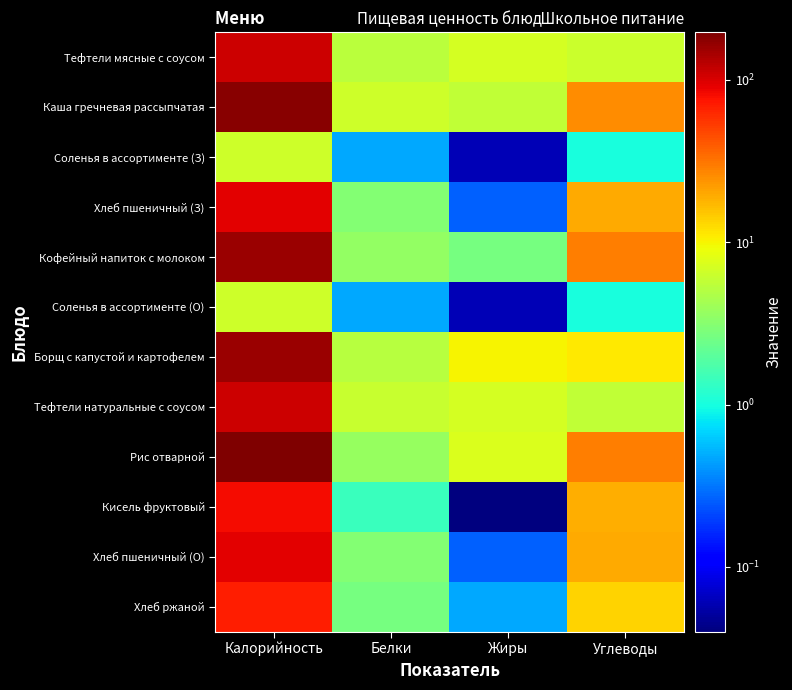

Reading left to right, list all the values displayed in this chart.

Тефтели мясные с соусом: Калорийность=110.7	Белки=5.4	Жиры=7.0	Углеводы=6.4
Каша гречневая рассыпчатая: Калорийность=180.4	Белки=6.5	Жиры=5.8	Углеводы=25.6
Соленья в ассортименте (З): Калорийность=6.5	Белки=0.5	Жиры=0.1	Углеводы=1.0
Хлеб пшеничный (З): Калорийность=91.9	Белки=3.1	Жиры=0.3	Углеводы=19.3
Кофейный напиток с молоком: Калорийность=155.5	Белки=3.6	Жиры=2.7	Углеводы=29.2
Соленья в ассортименте (О): Калорийность=6.5	Белки=0.5	Жиры=0.1	Углеводы=1.0
Борщ с капустой и картофелем: Калорийность=156.8	Белки=5.2	Жиры=10.2	Углеводы=11.0
Тефтели натуральные с соусом: Калорийность=110.3	Белки=6.1	Жиры=7.0	Углеводы=5.7
Рис отварной: Калорийность=196.1	Белки=3.7	Жиры=7.4	Углеводы=28.8
Кисель фруктовый: Калорийность=80.4	Белки=1.4	Жиры=0.0	Углеводы=18.6
Хлеб пшеничный (О): Калорийность=91.9	Белки=3.1	Жиры=0.3	Углеводы=19.3
Хлеб ржаной: Калорийность=68.3	Белки=2.6	Жиры=0.5	Углеводы=13.4